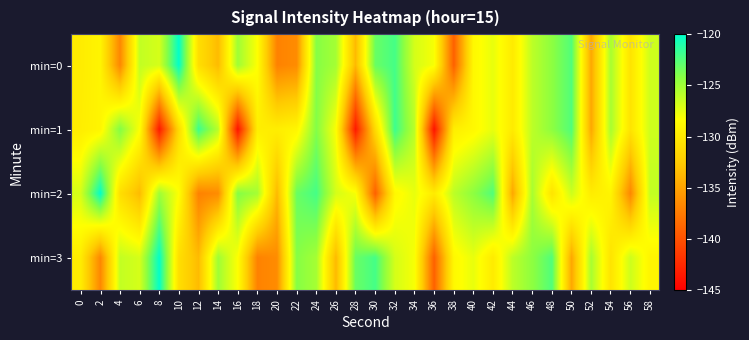

What is the total value across all series at 42?

-507.6